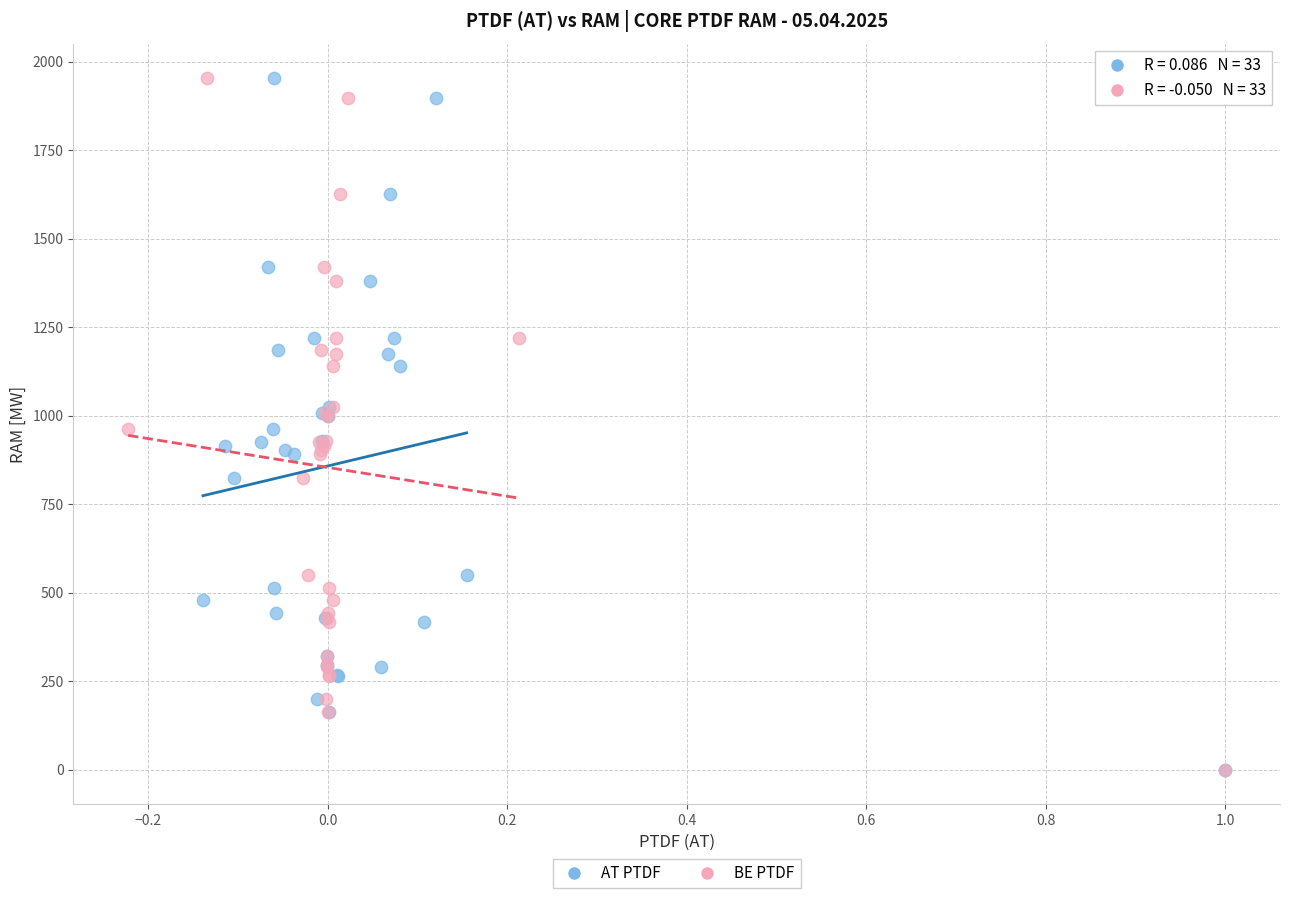

What are all the series names shown in the legend?

AT PTDF, BE PTDF